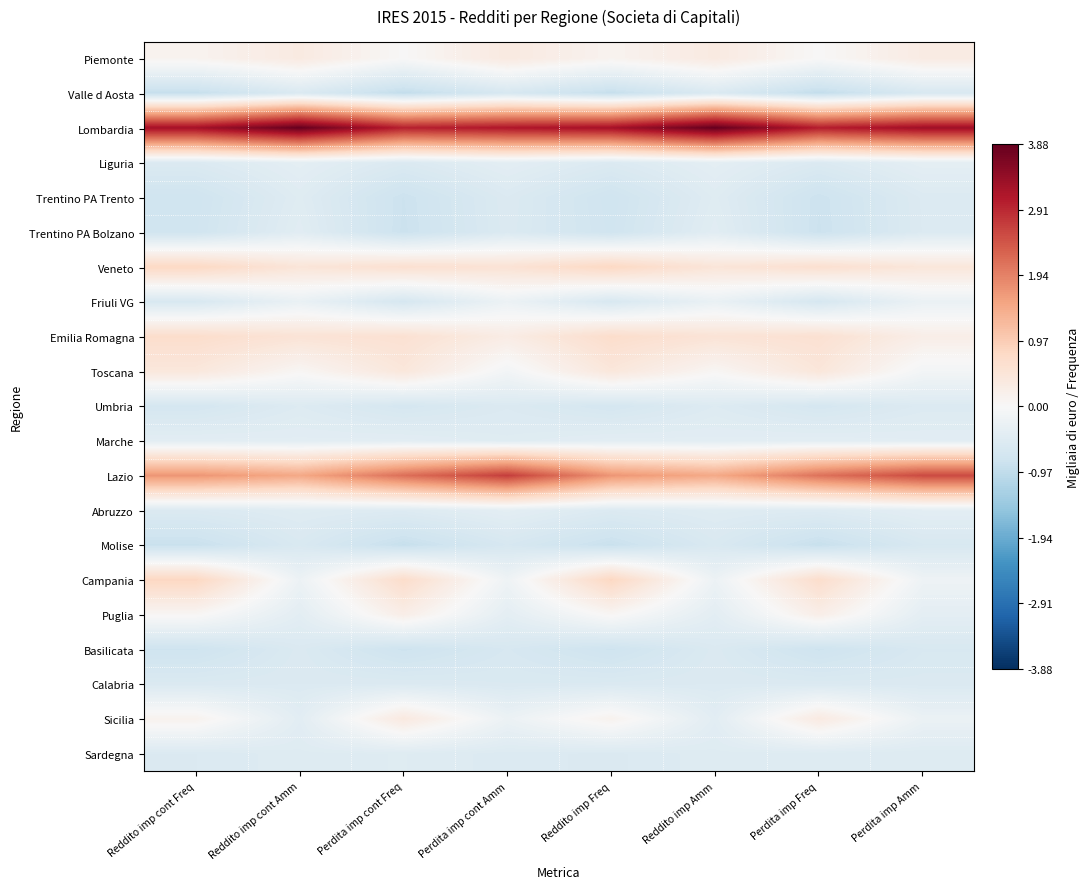

Count the number of data series in this chart.

21